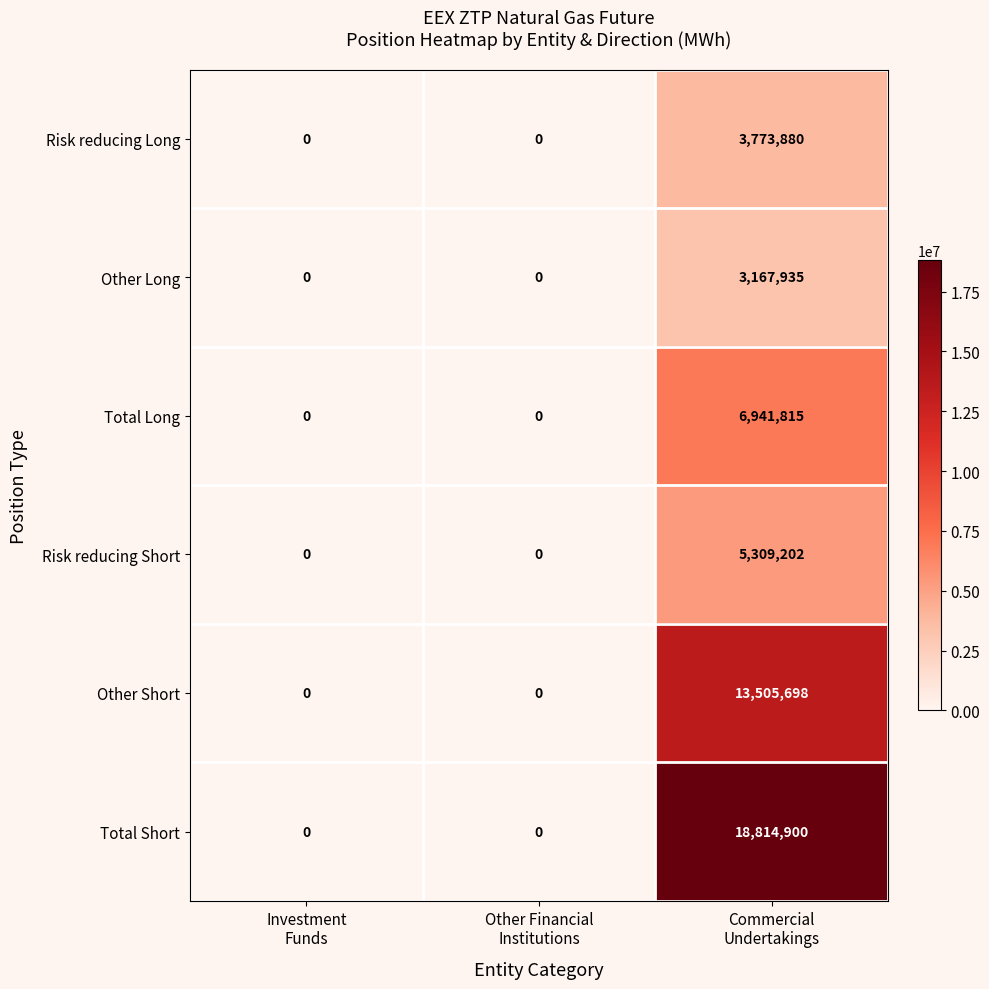

Rank the series by their maximum value, from highest to lowest.

Total Short, Other Short, Total Long, Risk reducing Short, Risk reducing Long, Other Long